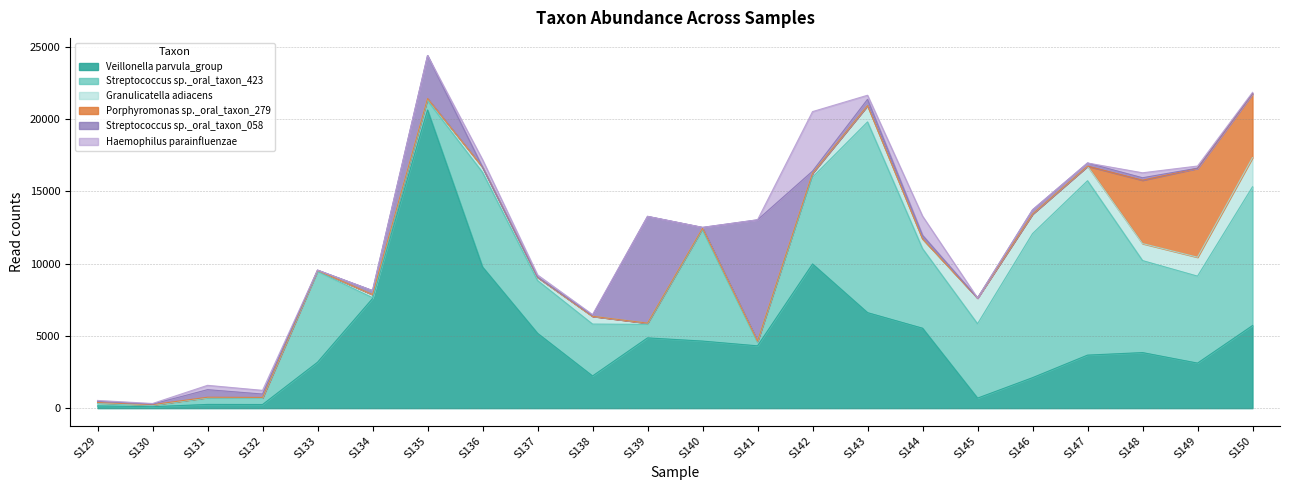

At which label is Streptococcus sp._oral_taxon_423 closest to 6623?

S136